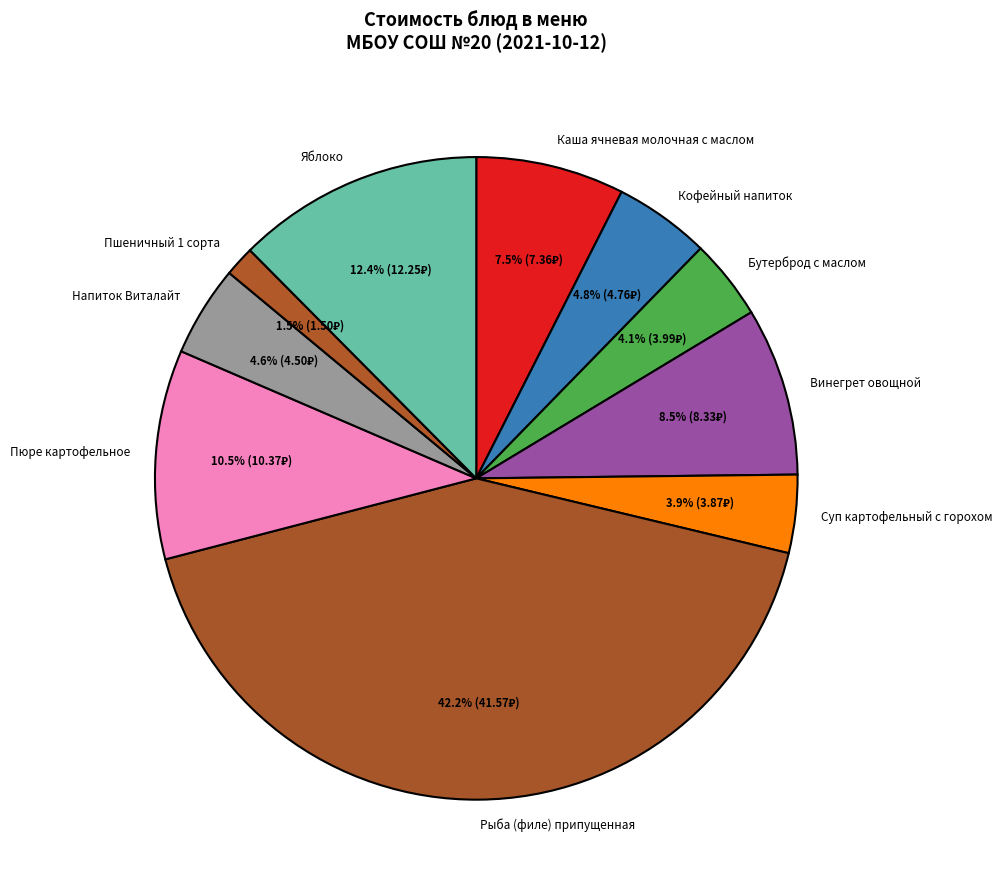

Which slice is the smallest?

Пшеничный 1 сорта